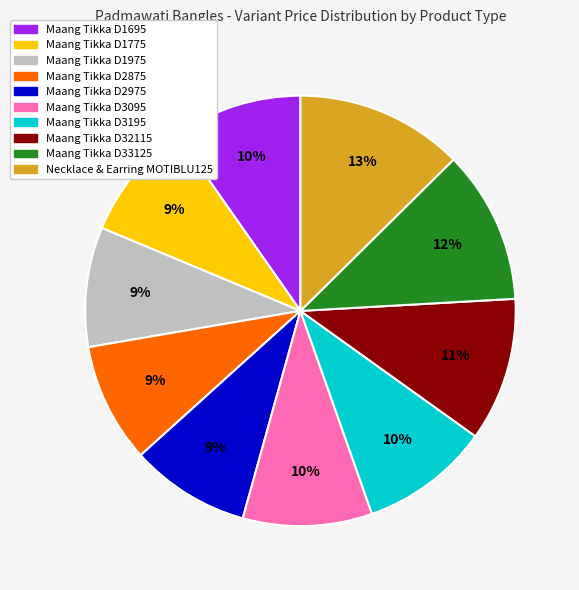

To the nearest percent, what is the average slice percentage?

10%